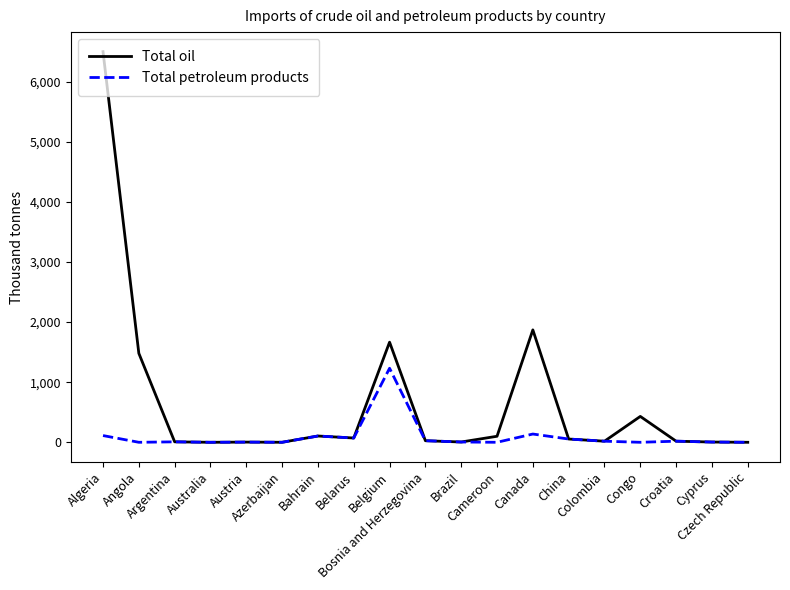

What position from the right is Canada?

7